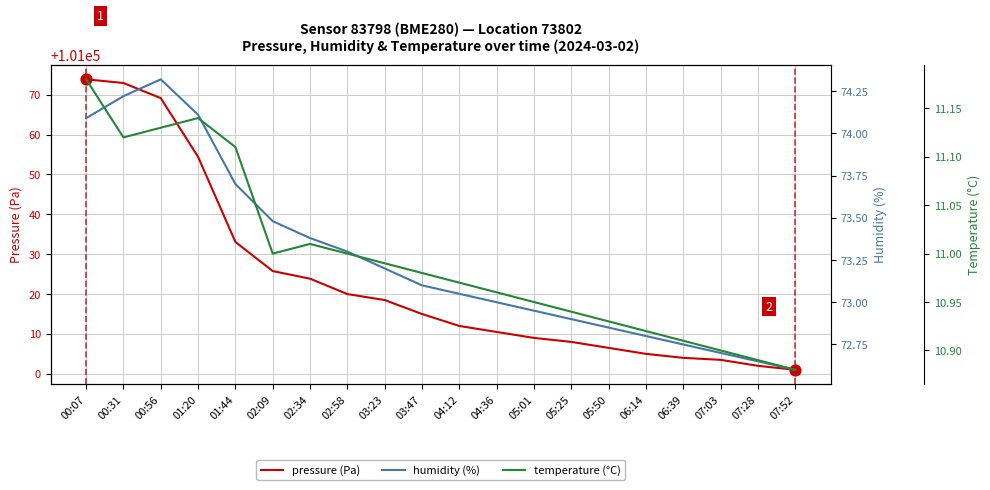

Which series reaches the minimum Y coordinate?

temperature (°C)